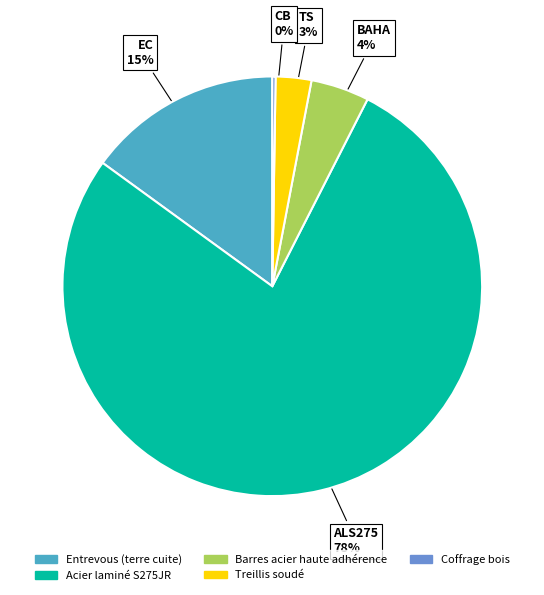

The Entrevous (terre cuite) slice represents 27% of the pie. True or false?

False